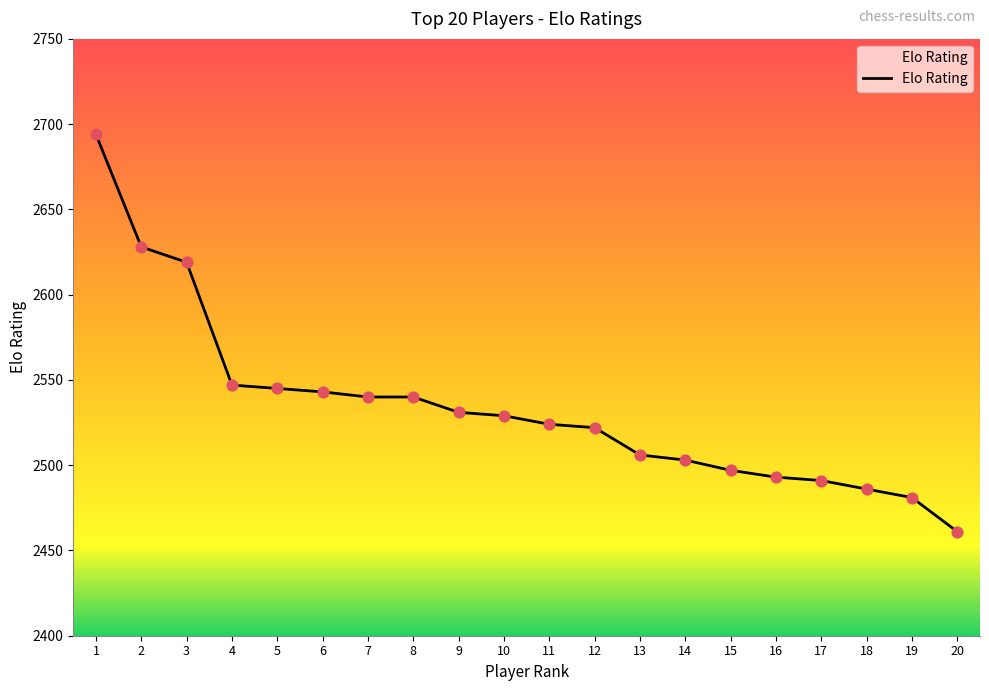

Between 11 and 8, which is larger?

8